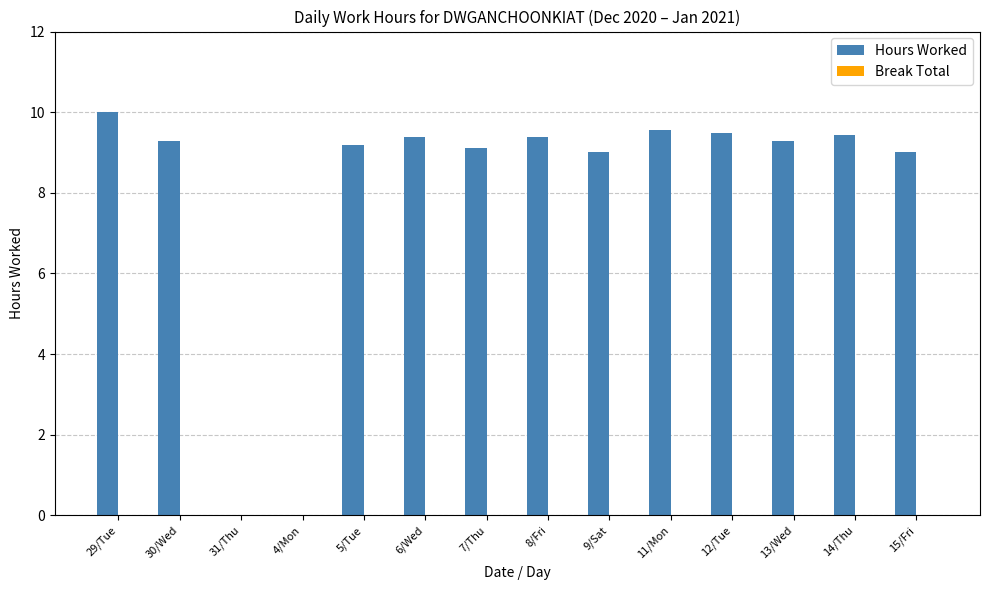

Which has a higher value, 5/Tue or 31/Thu?

5/Tue